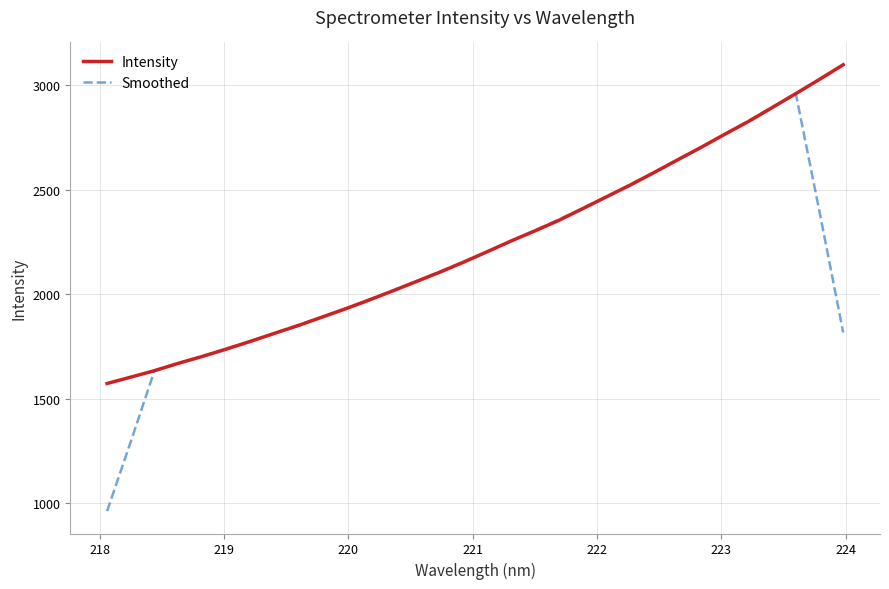

Which series has the largest range (max minus min)?

Smoothed